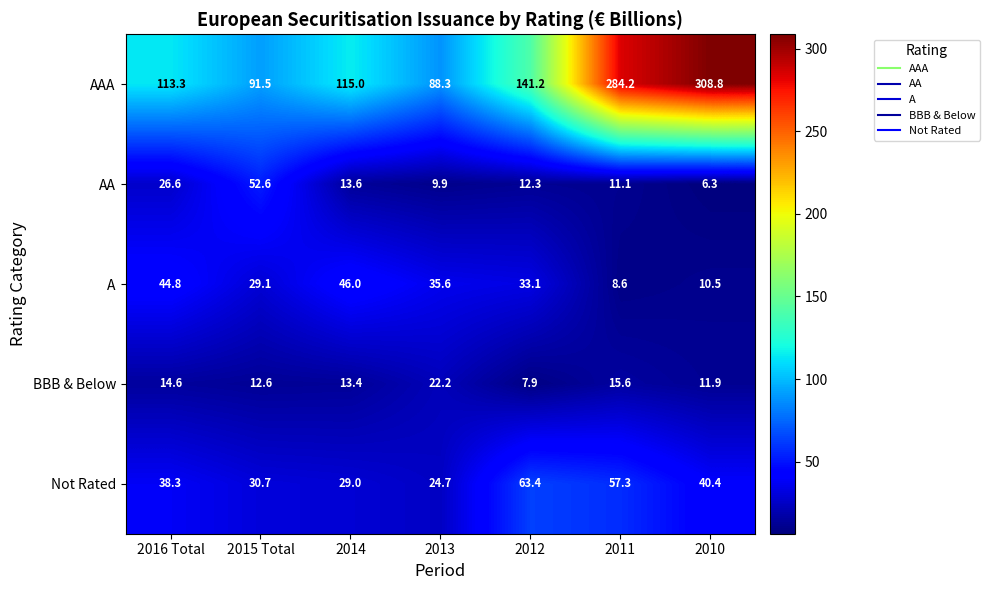

What is the maximum value shown in the chart?

308.8